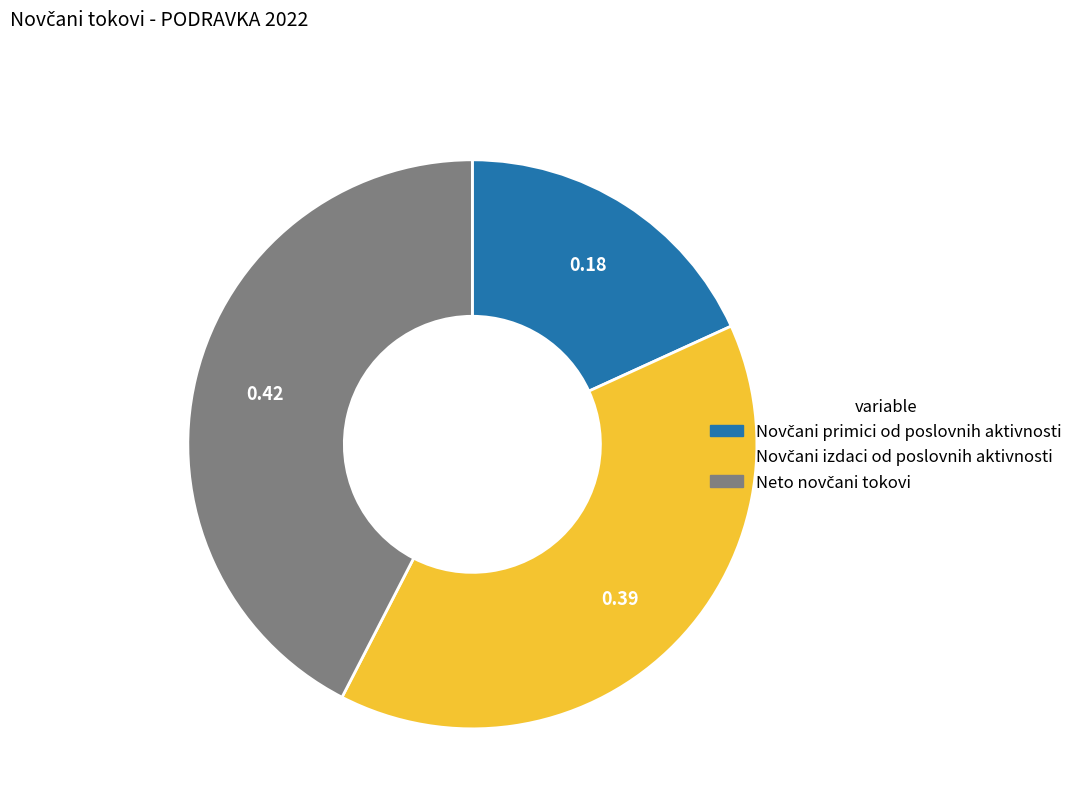

Does any single category account for the majority?

No